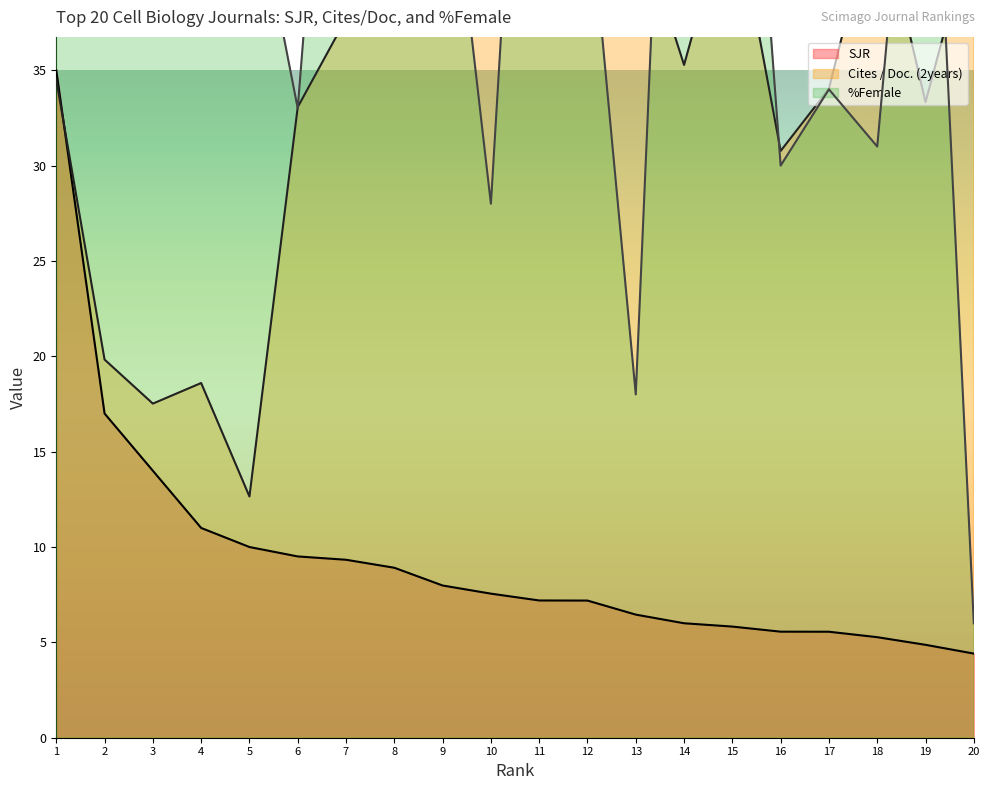

What is the value of the Cites / Doc. (2years) point at the 11th from the left?

39.4